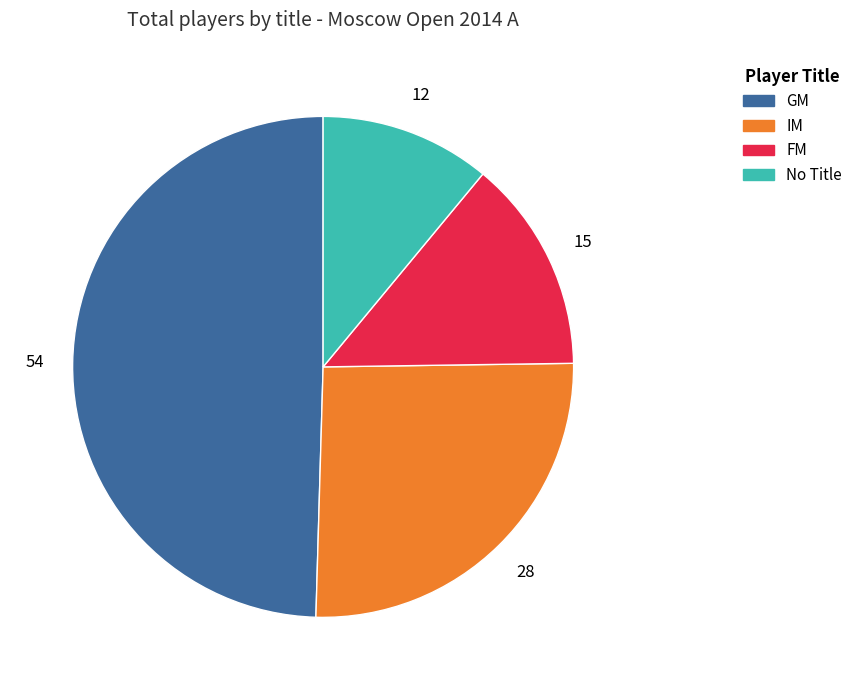

Combined, do No Title and IM account for over 50%?

No